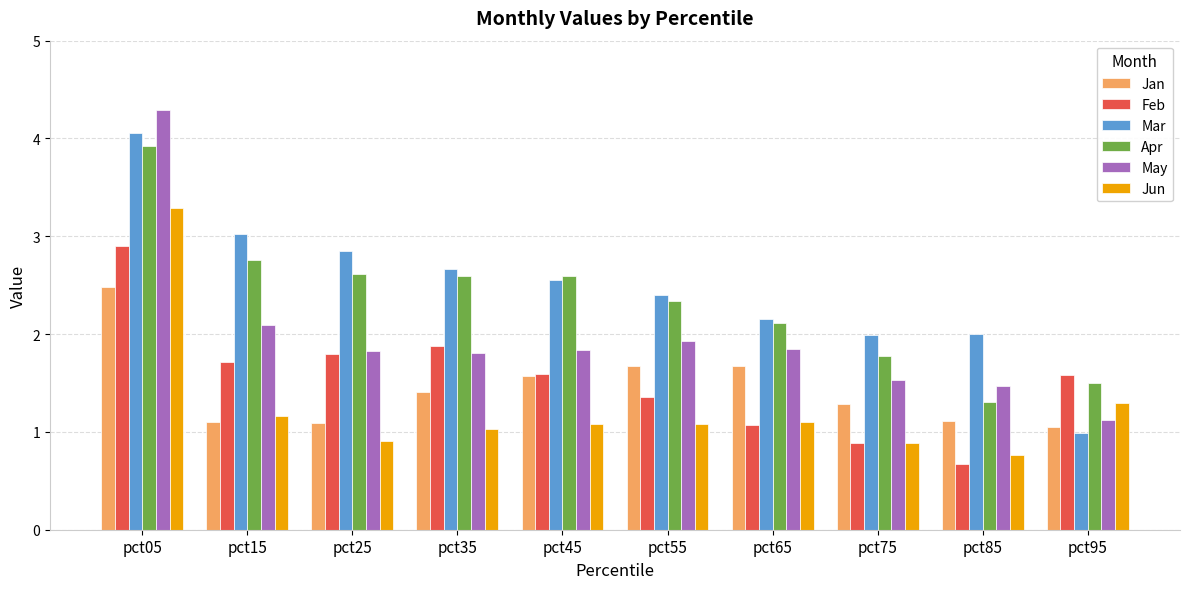

Is it true that Jun equals 0.7 at pct45?

False